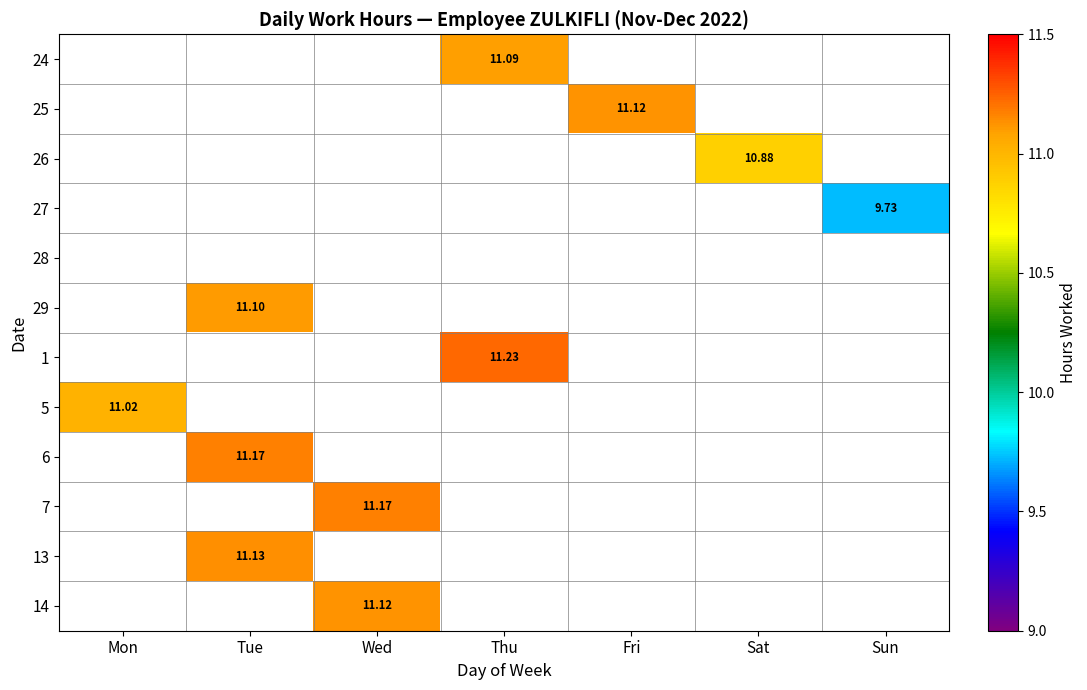

Which series has the widest spread of values?

1